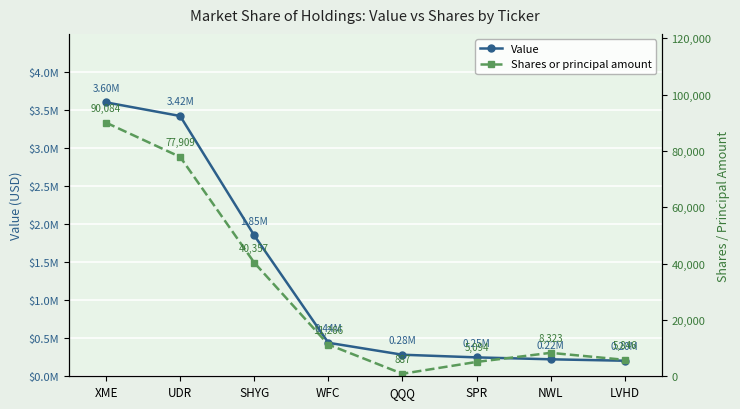

How many distinct data groups are displayed?

2